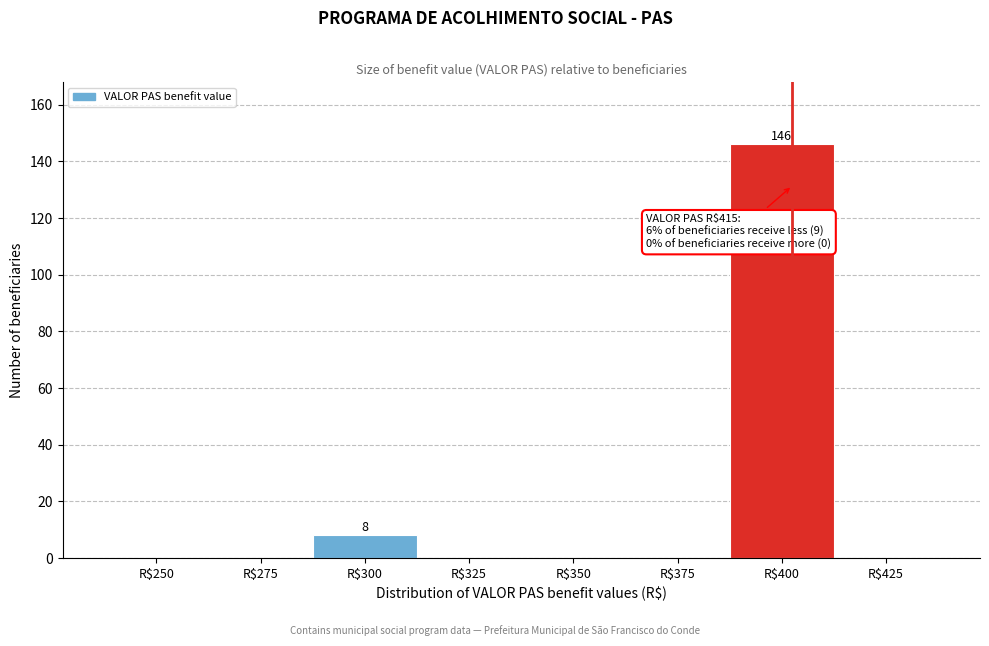

True or false: the data shows 146 at R$400.

True